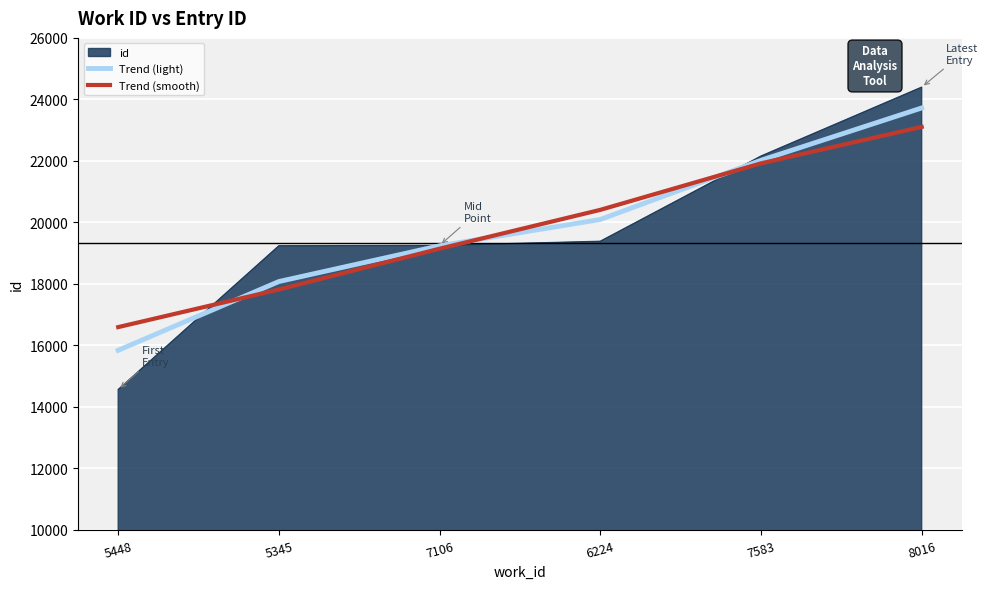

At which label is Trend (light) closest to 19781?

6224